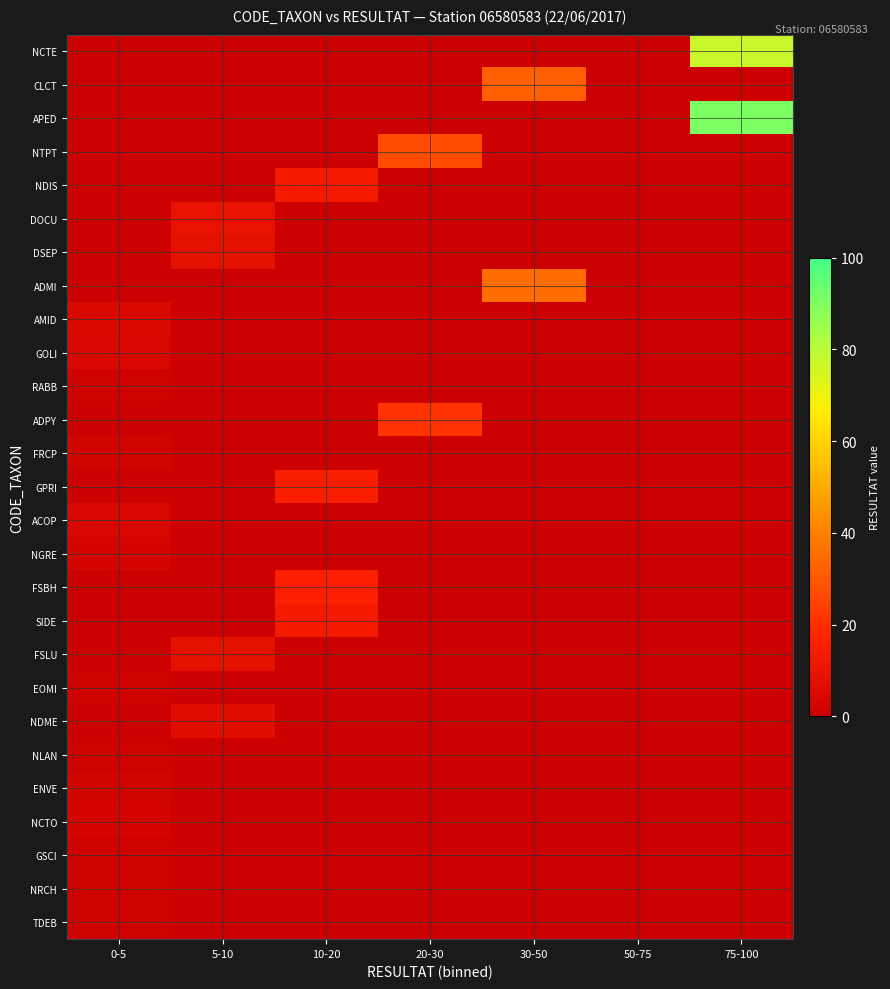

Which category has the lowest value across all series?

0-5